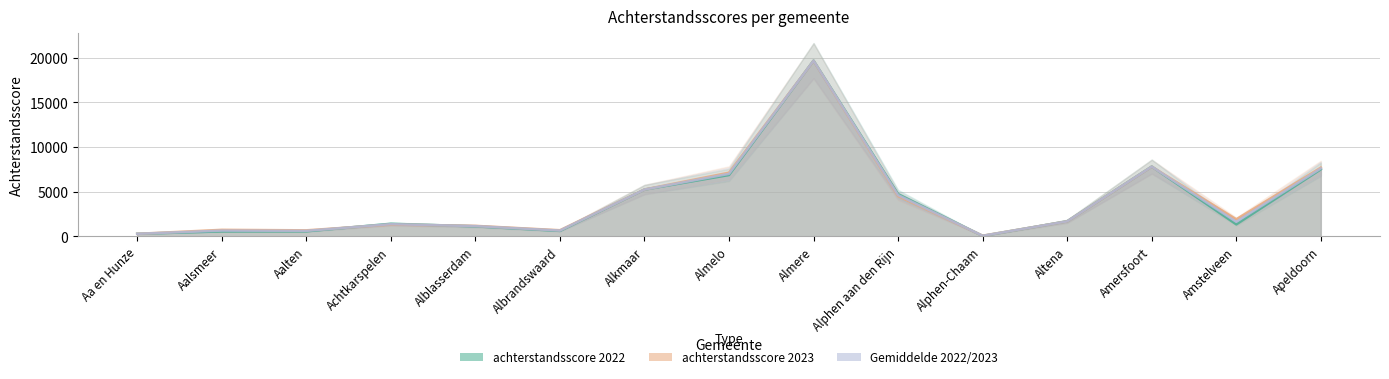

What is the approximate value of achterstandsscore 2022 at Achtkarspelen?

1417.4